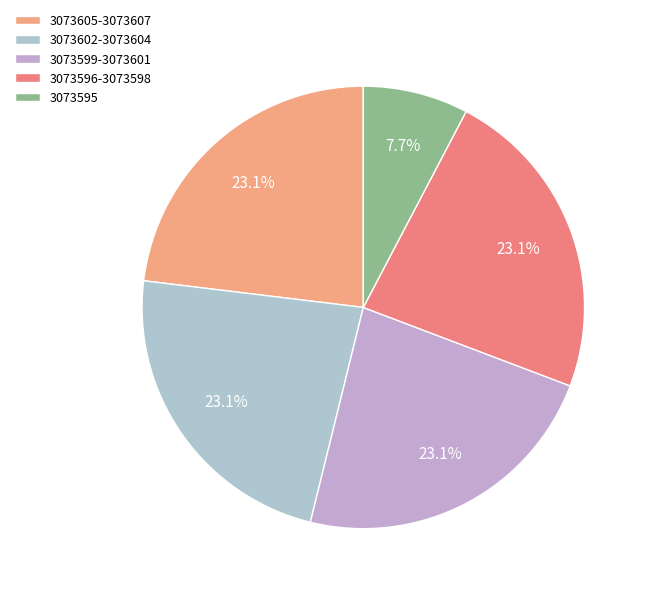

Which category has the biggest portion of the pie?

3073607